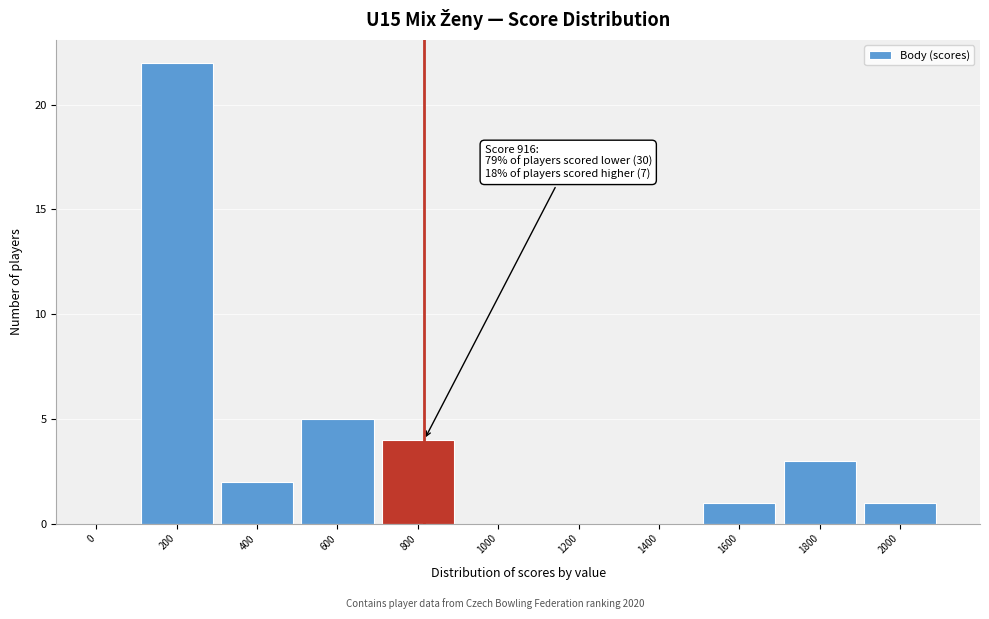

Reading left to right, transcribe all the data shown in this chart.

0=0	200=22	400=2	600=5	800=4	1000=0	1200=0	1400=0	1600=1	1800=3	2000=1